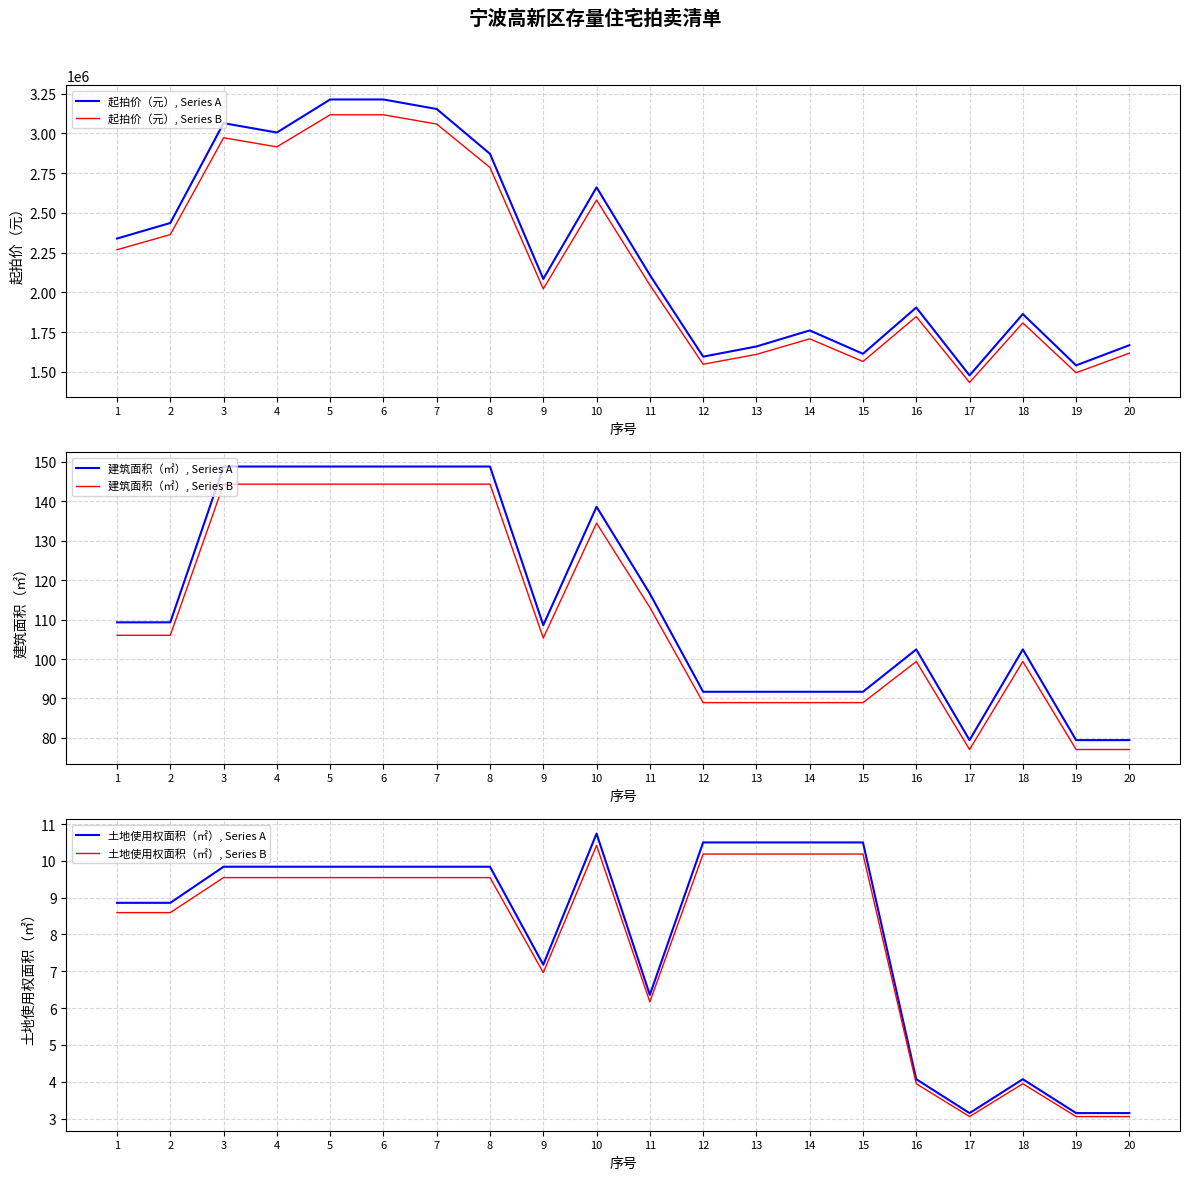

At which label is 土地使用权面积（㎡）, Series B closest to 6?

11